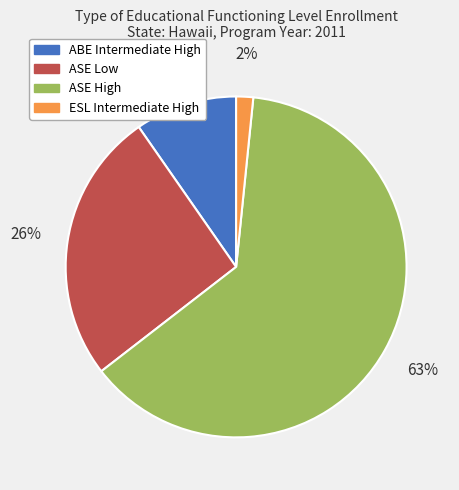

What is the ratio of the value at ABE Intermediate High to the value at ASE Low?

0.4